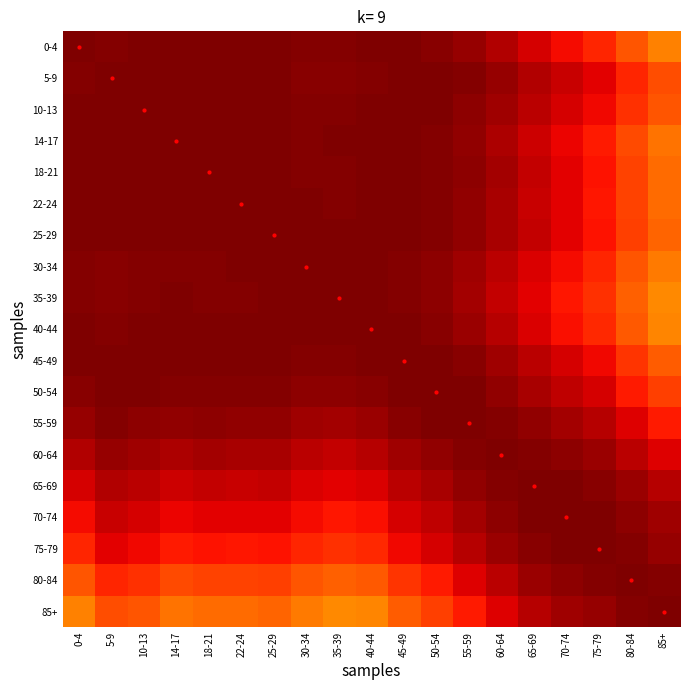

What is the spread (max minus min) of values at 70-74?

0.1